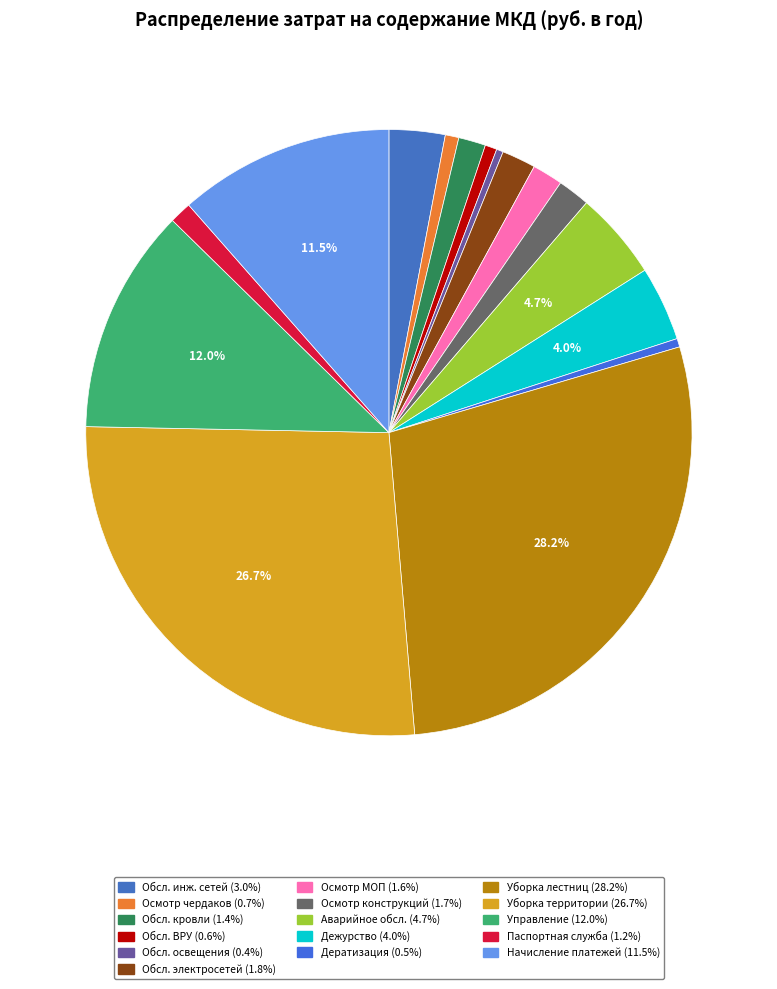

Which slice is the largest?

Уборка лестничных площадок